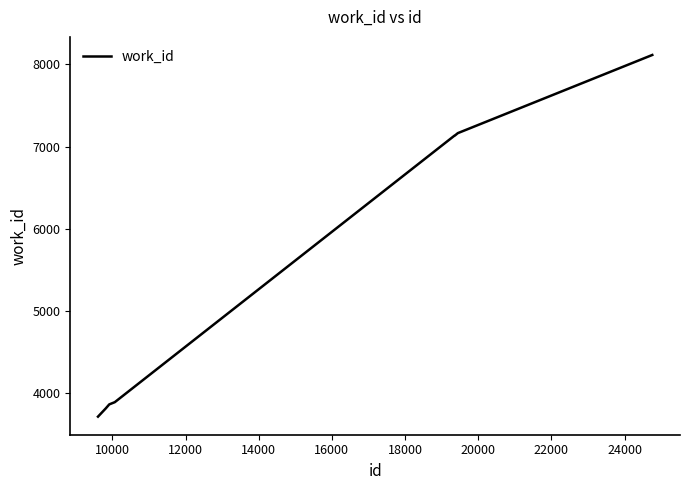

How many lines are shown in the chart?

1